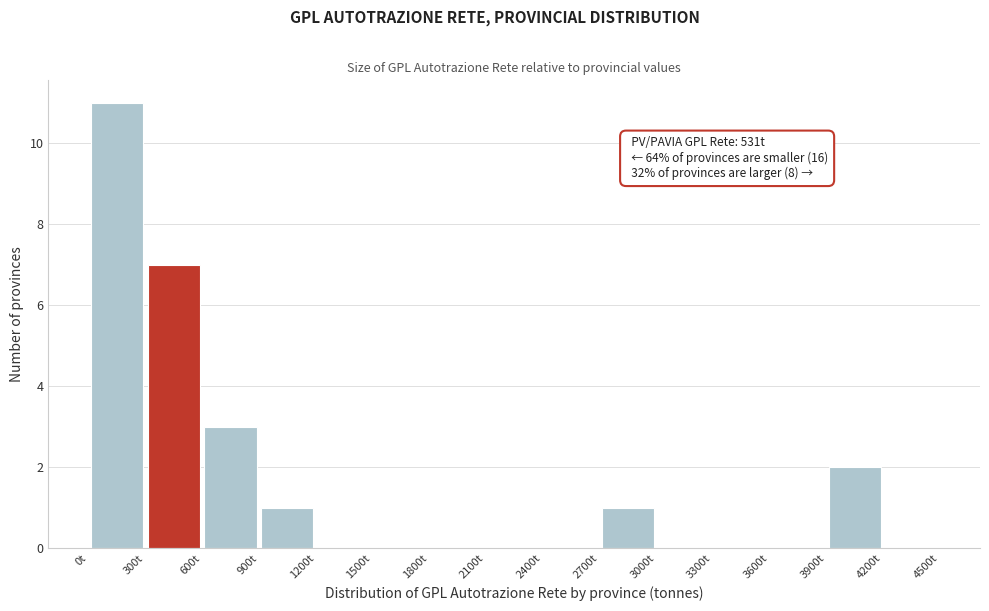

Which range on the x-axis has the tallest bar?

0 to 300